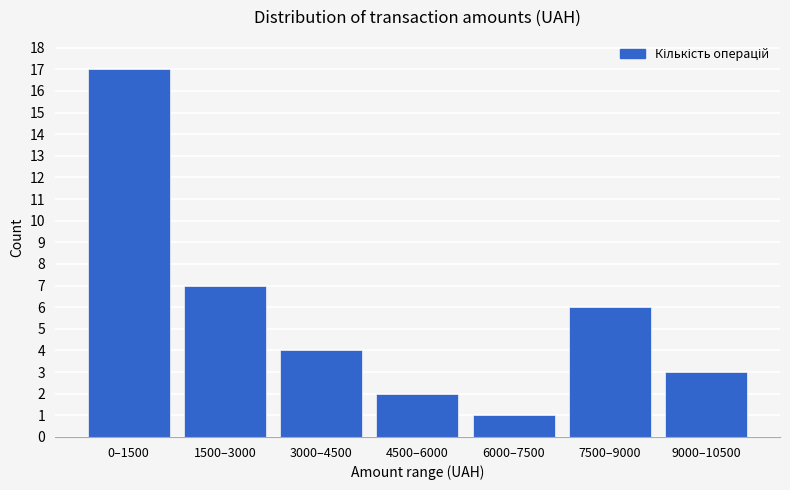

Reading left to right, extract all data points from this chart.

17	7	4	2	1	6	3